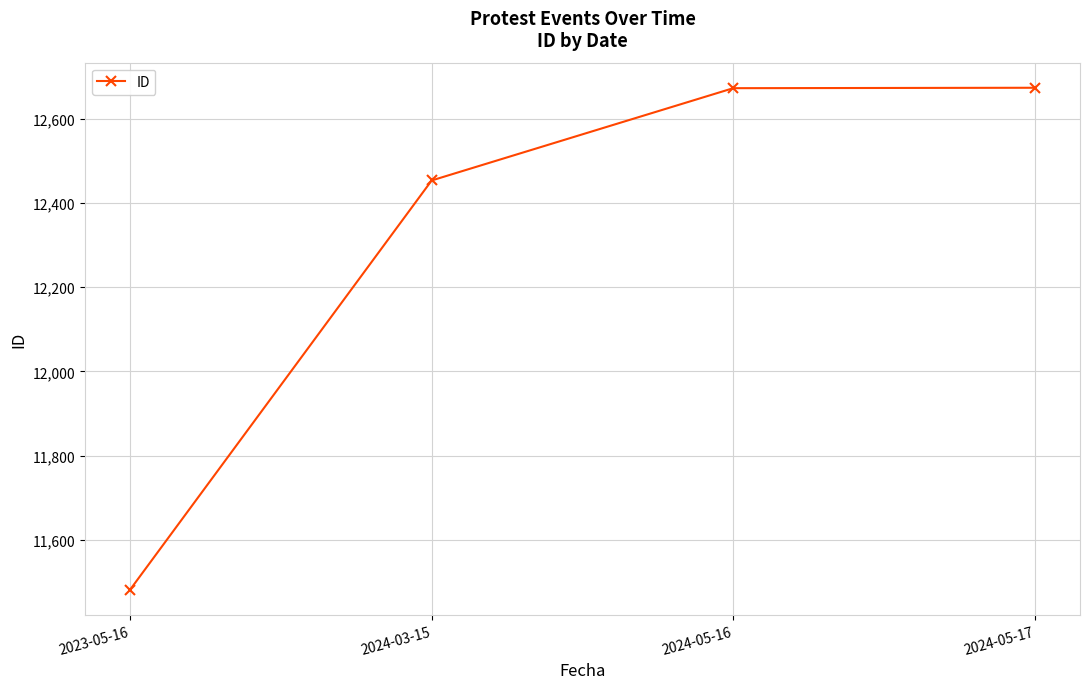

How many lines are shown in the chart?

1